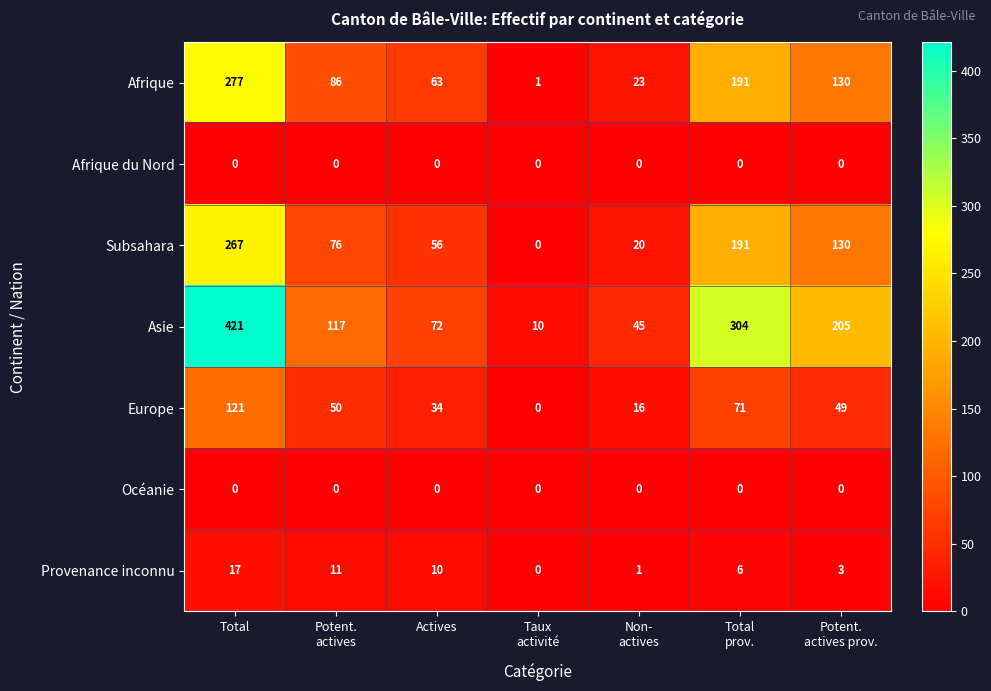

Which series has the largest total across all categories?

Asie